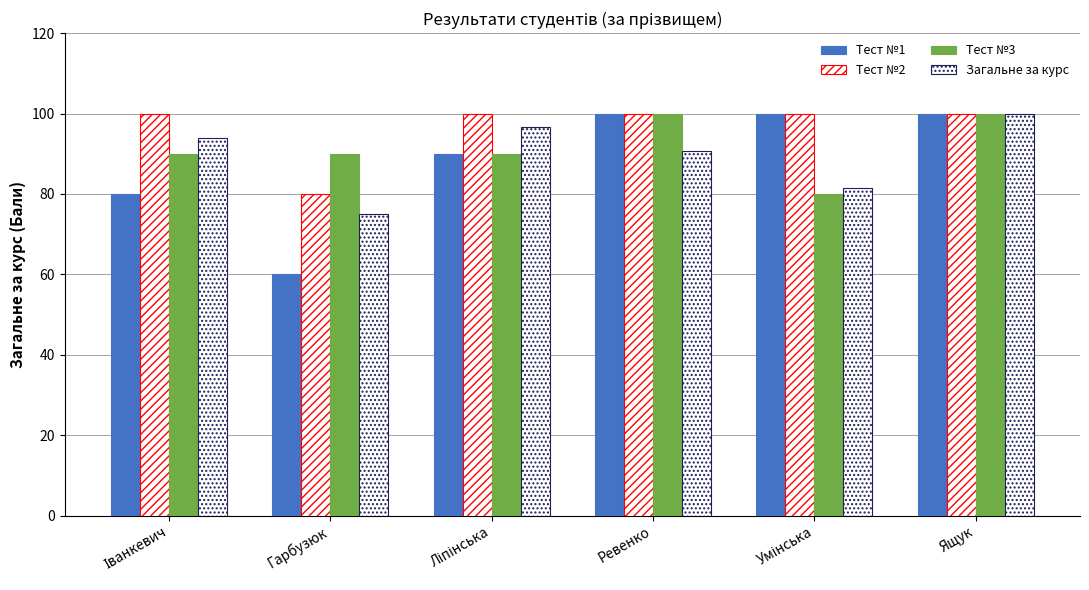

Count the number of data series in this chart.

4